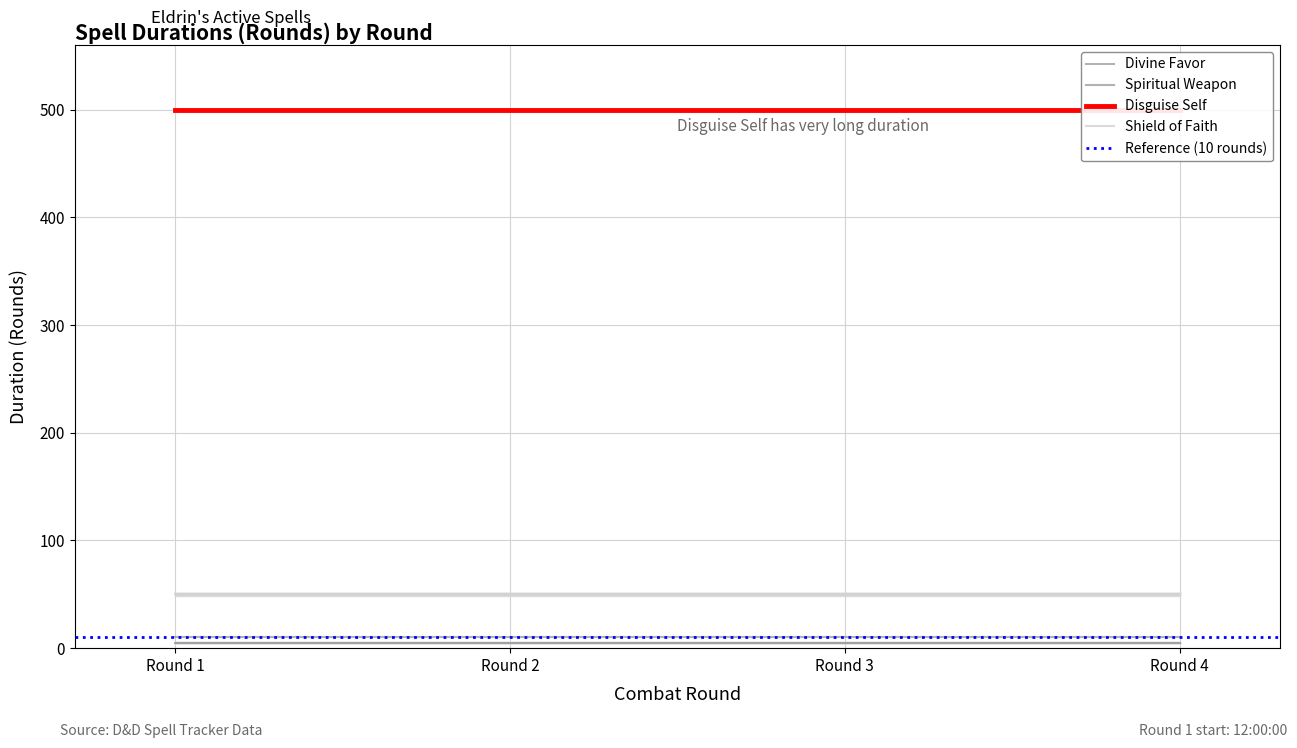

Between 3 and 2, which is larger?

3